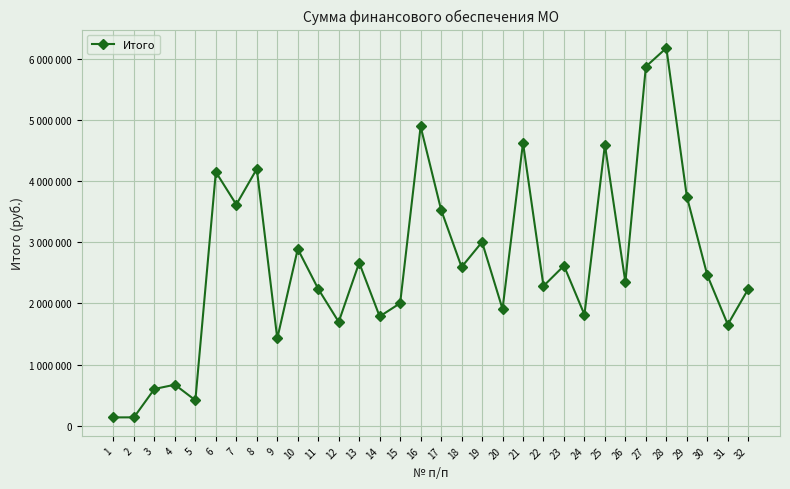

Is this an area chart (filled region under the line)?

No